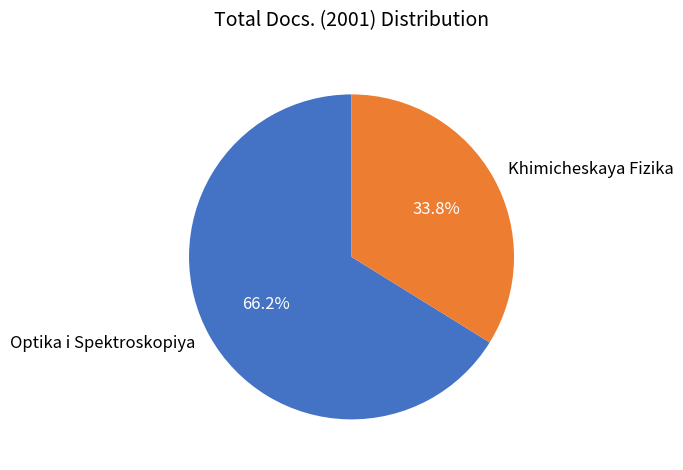

To the nearest percent, what is the average slice percentage?

50%